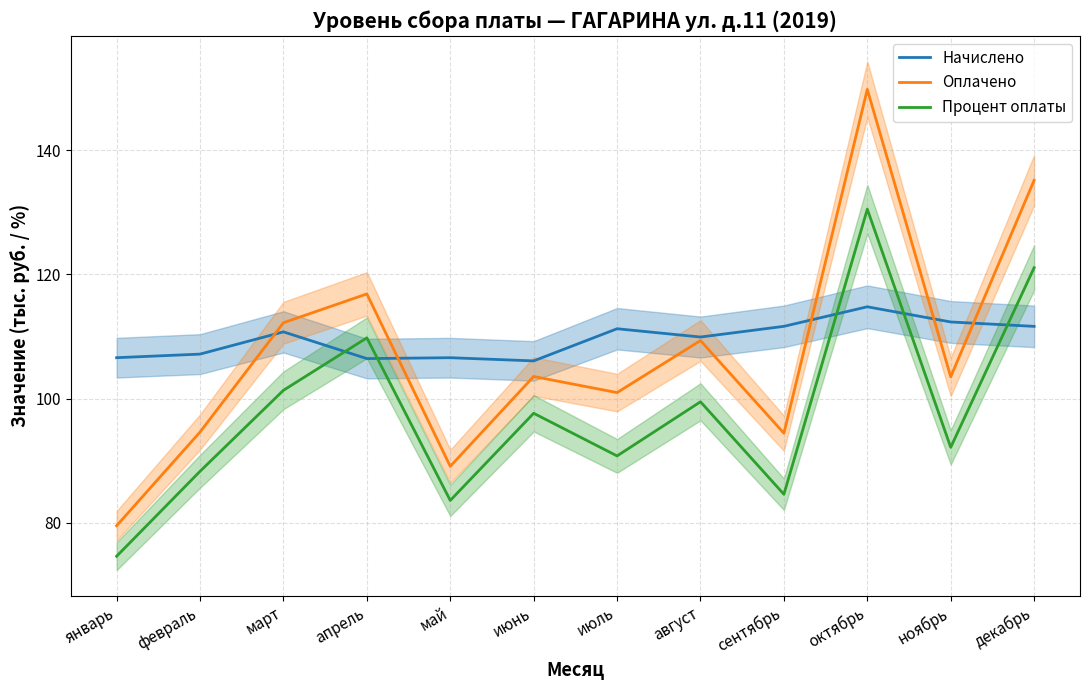

Does the chart have visible grid lines?

Yes